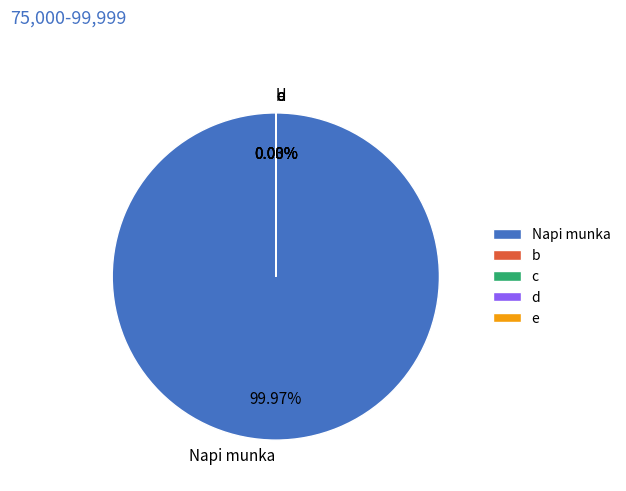

What is the smallest slice in the pie chart?

e